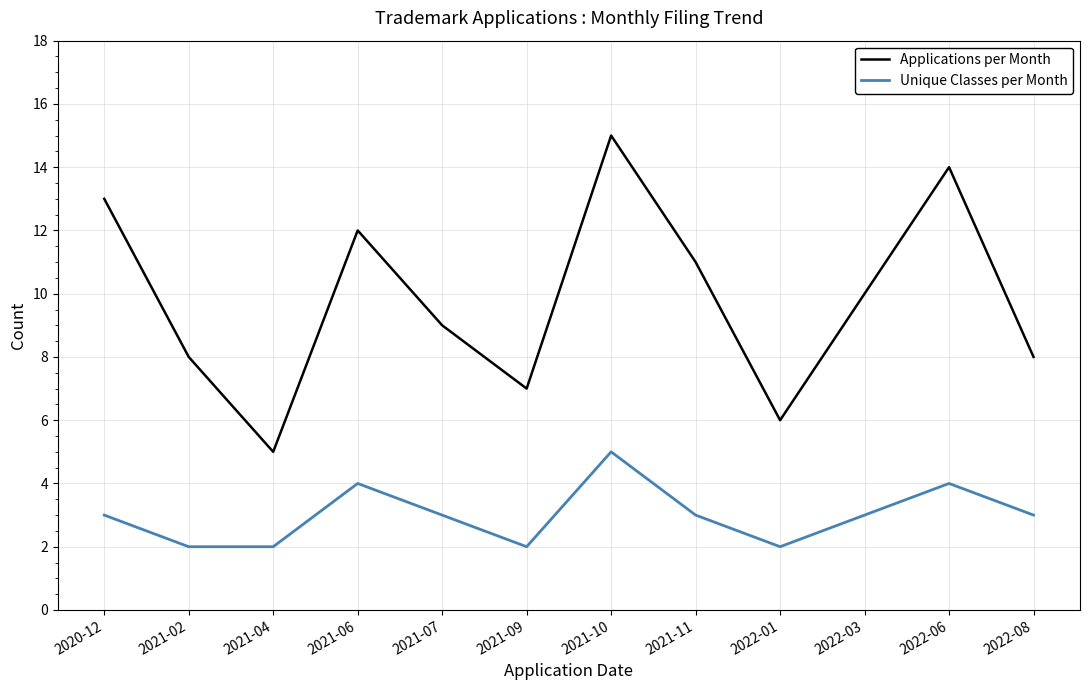

How many distinct data groups are displayed?

2